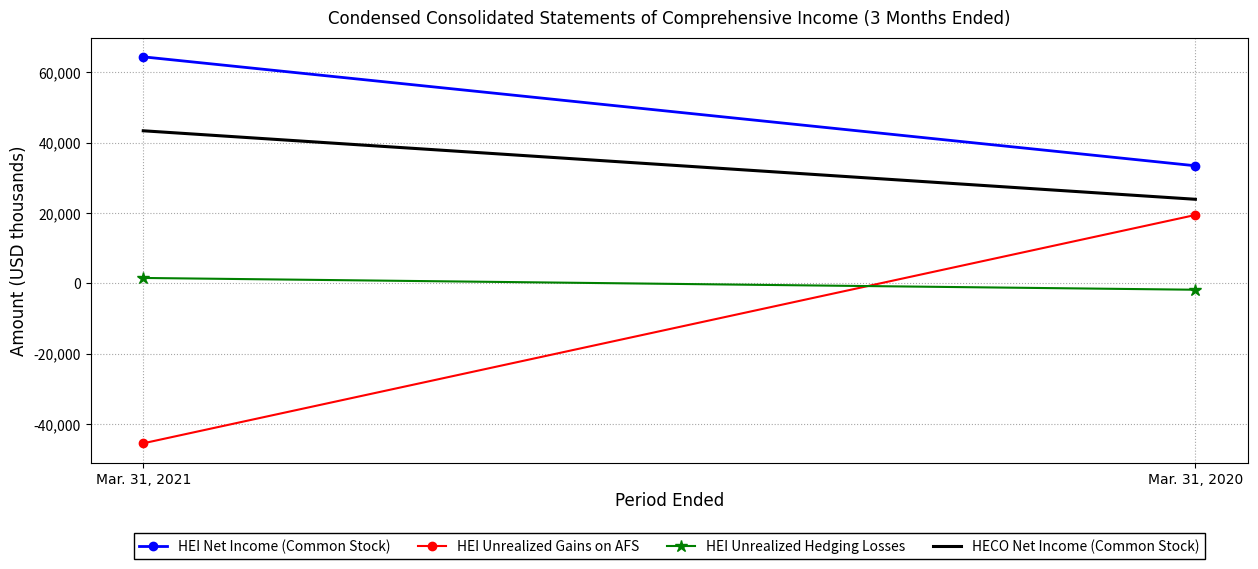

Which category has the lowest value in the HEI Unrealized Hedging Losses series?

Mar. 31, 2020